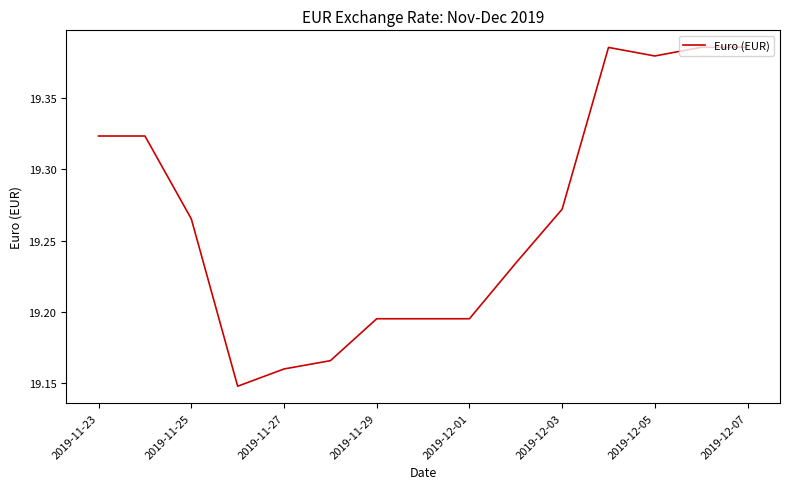

True or false: the data shows 7.3 at 2019-11-27.

False